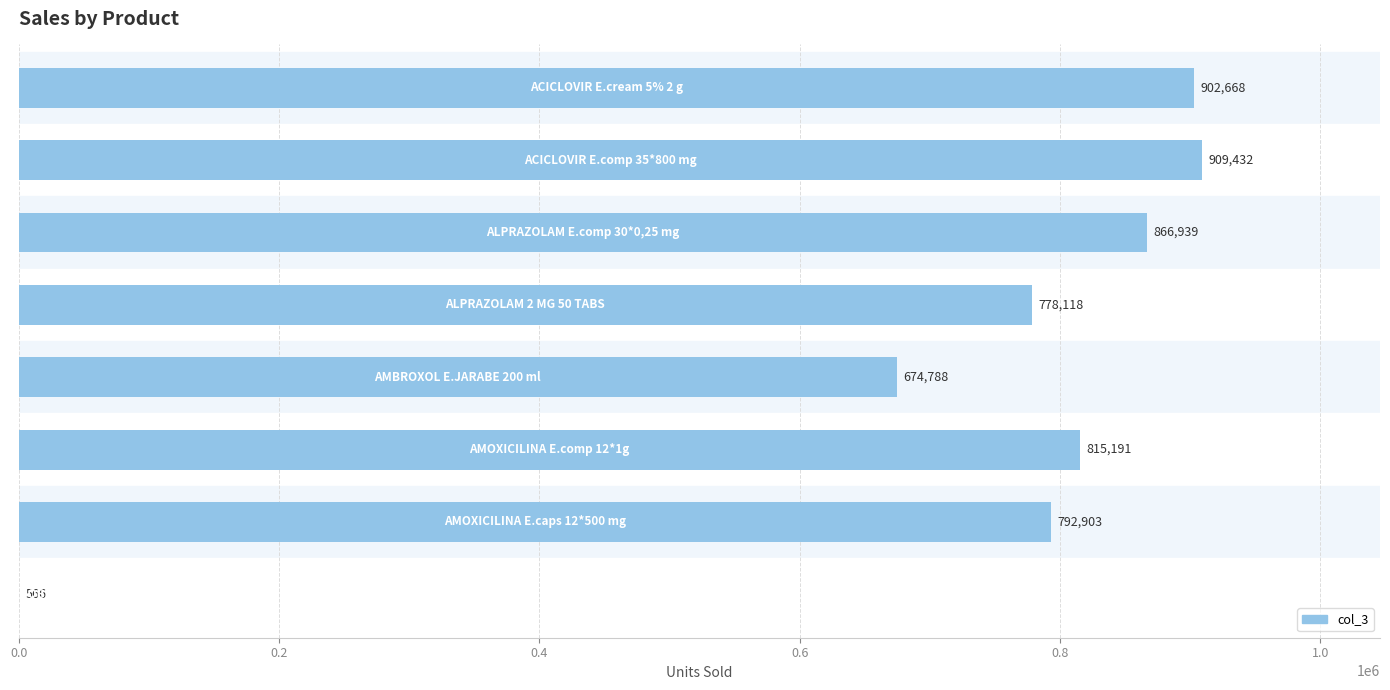

What is the sum of all values?

5740605